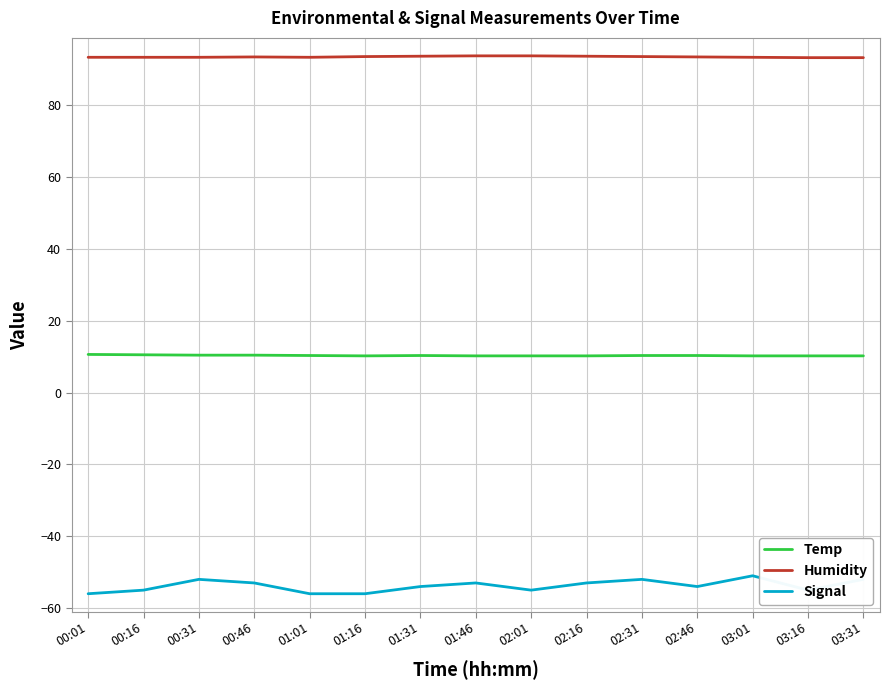

Rank the series by their average value, from lowest to highest.

Signal, Temp, Humidity